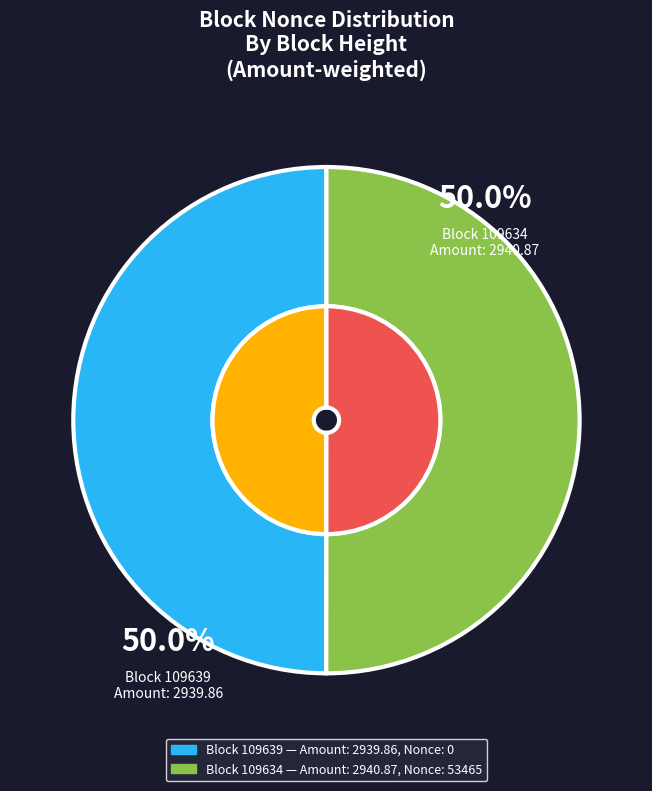

To the nearest percent, what is the average slice percentage?

50%